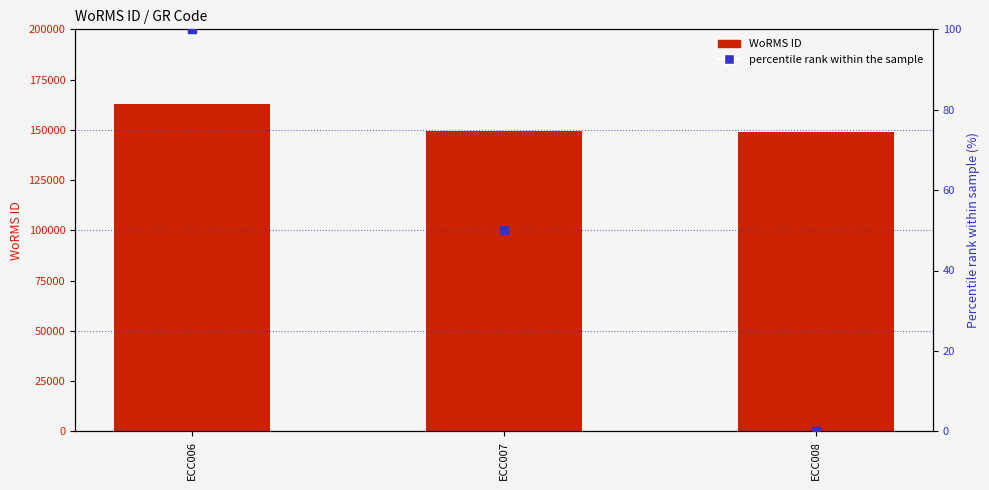

What are all the series names shown in the legend?

WoRMS ID, percentile rank within the sample